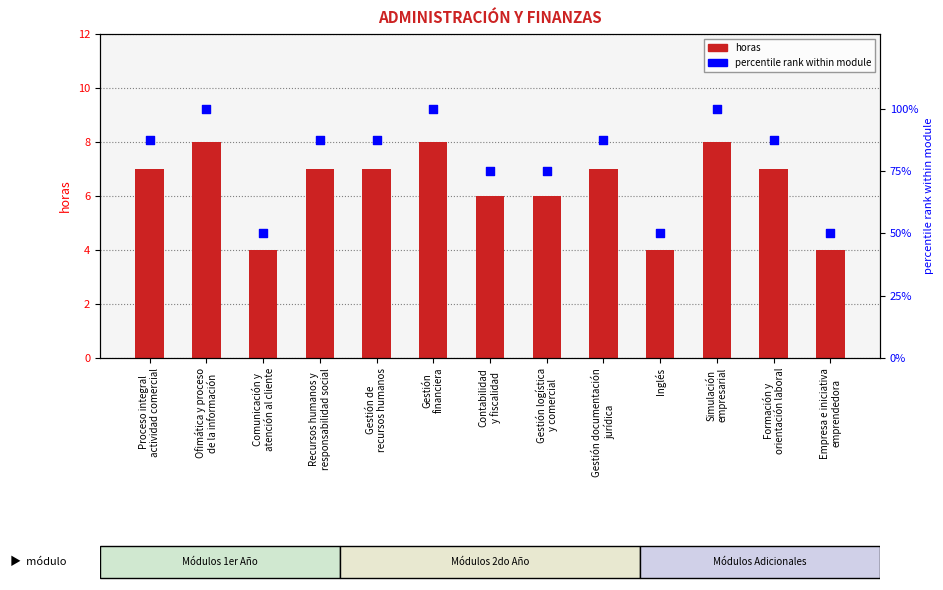

Which series has the widest spread of Y values?

percentile rank within module